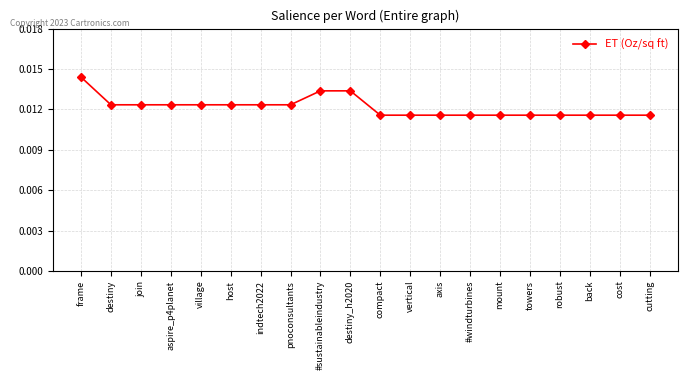

What position from the right is #windturbines?

7